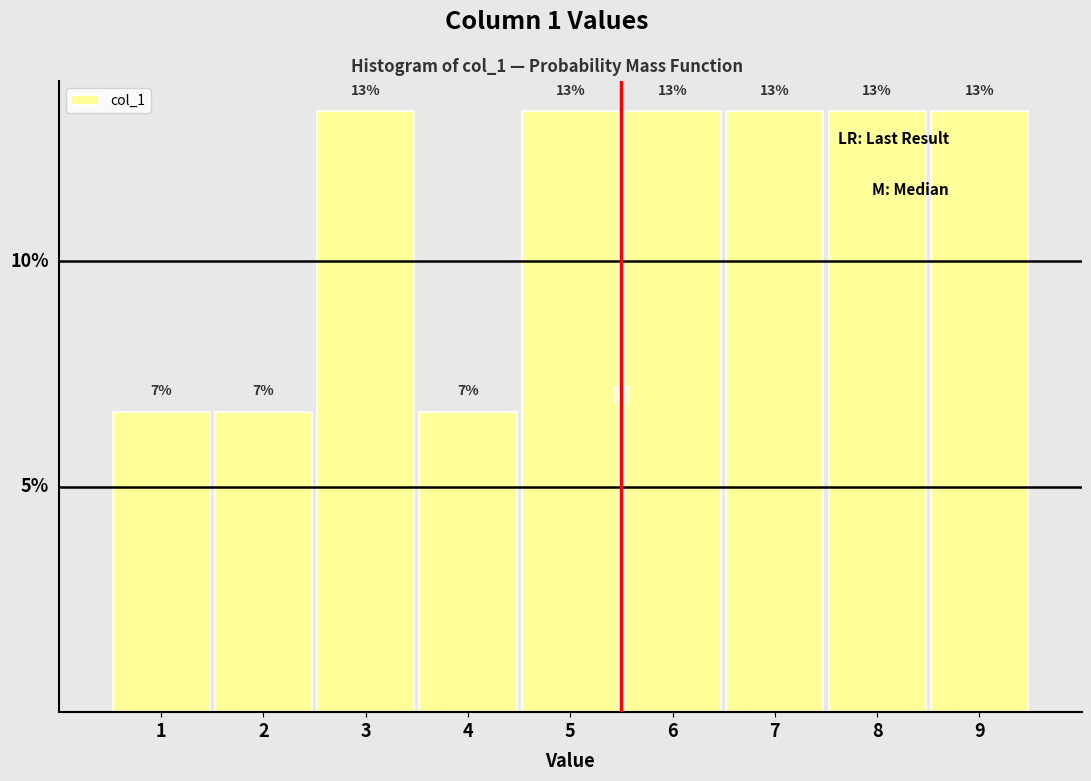

Are the bars horizontal?

No